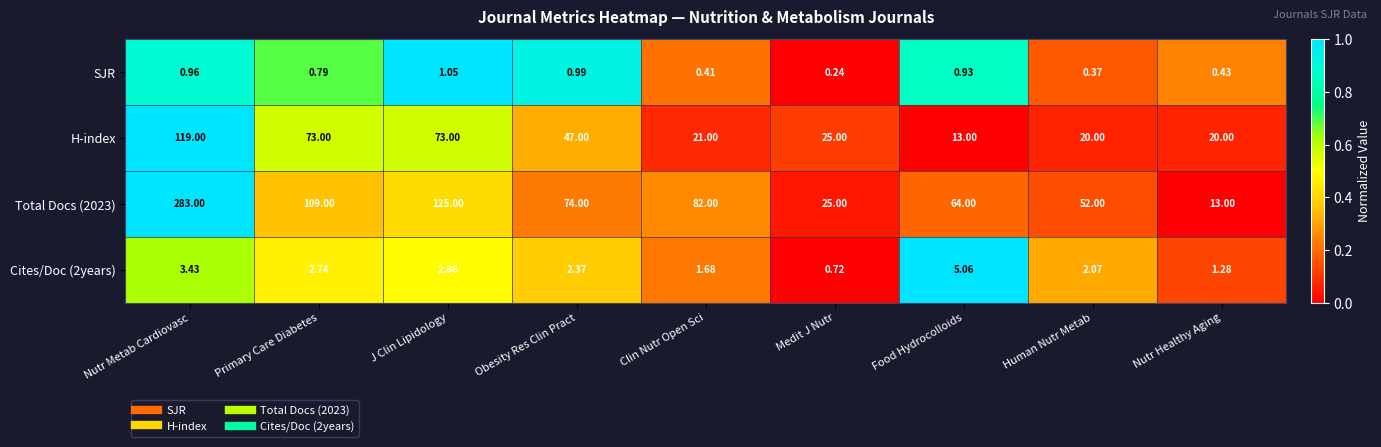

Which series changed the most between Primary Care Diabetes and Obesity Res Clin Pract?

Total Docs (2023)